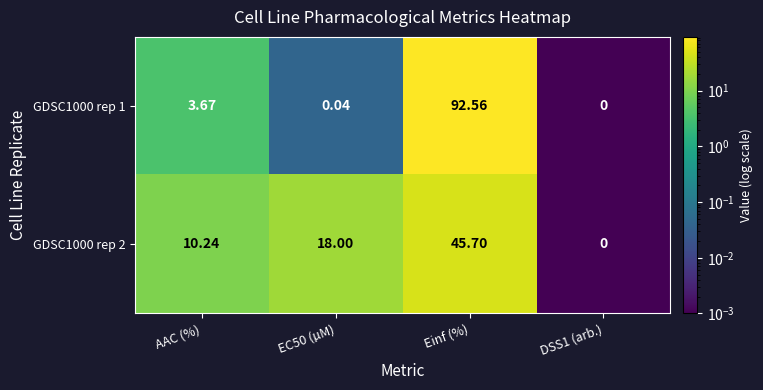

Which series has the largest range (max minus min)?

GDSC1000 rep 1